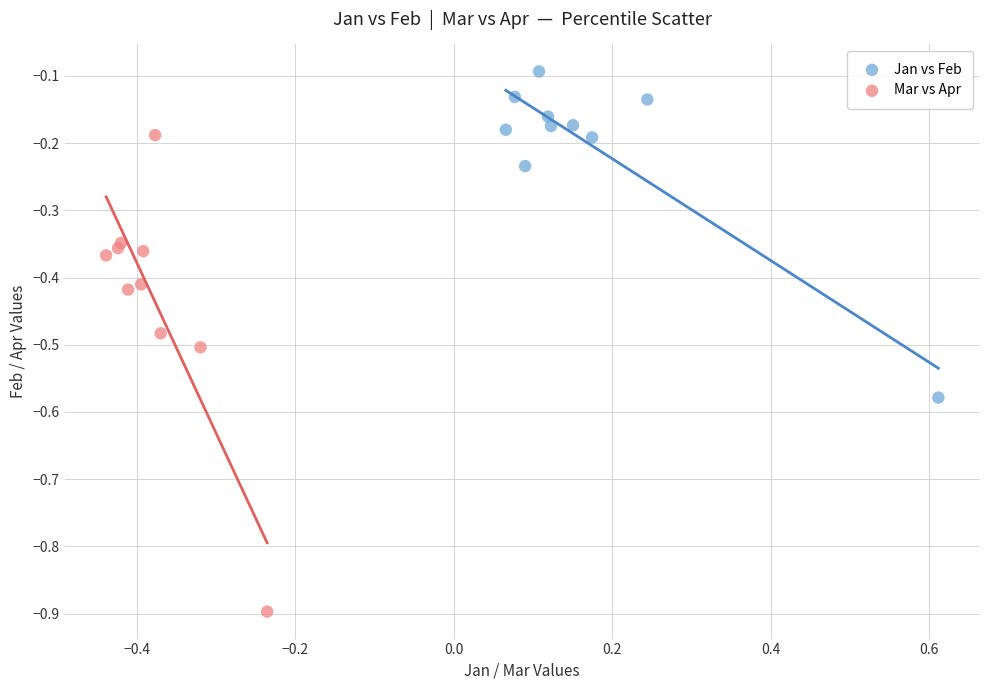

Which series has the largest Y range (max minus min)?

Mar vs Apr